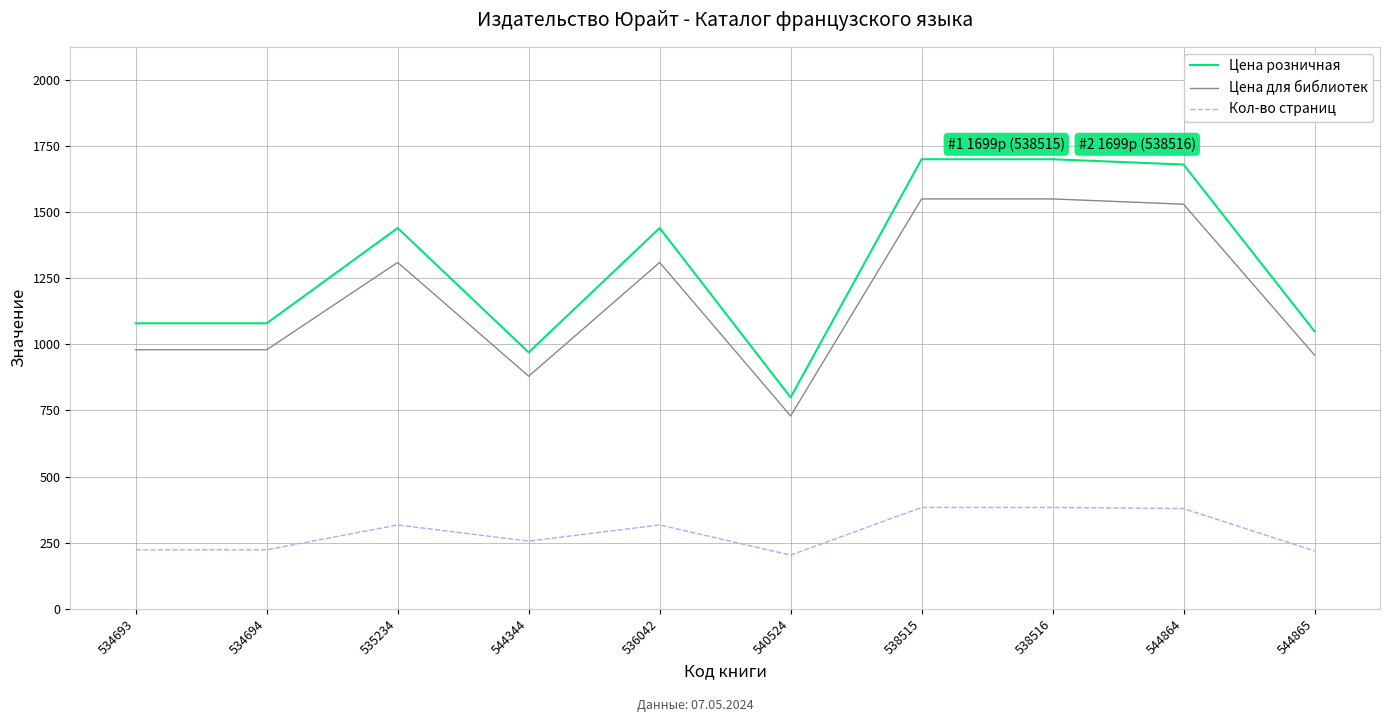

What is the average value of the Цена розничная series?

1293